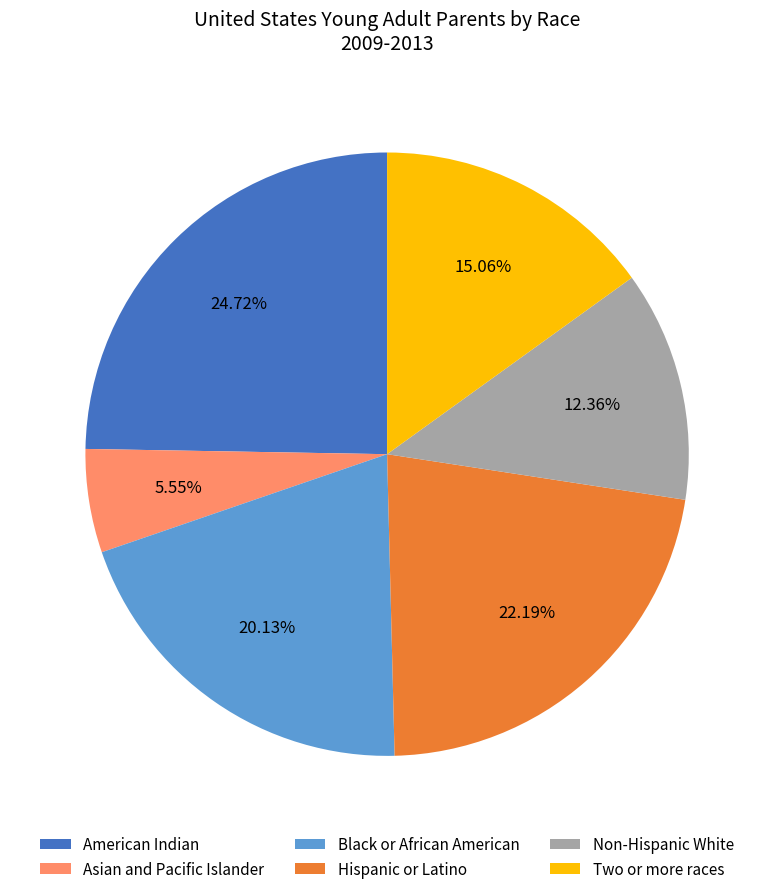

Approximately how many times larger is the value at Two or more races compared to Hispanic or Latino?

0.7